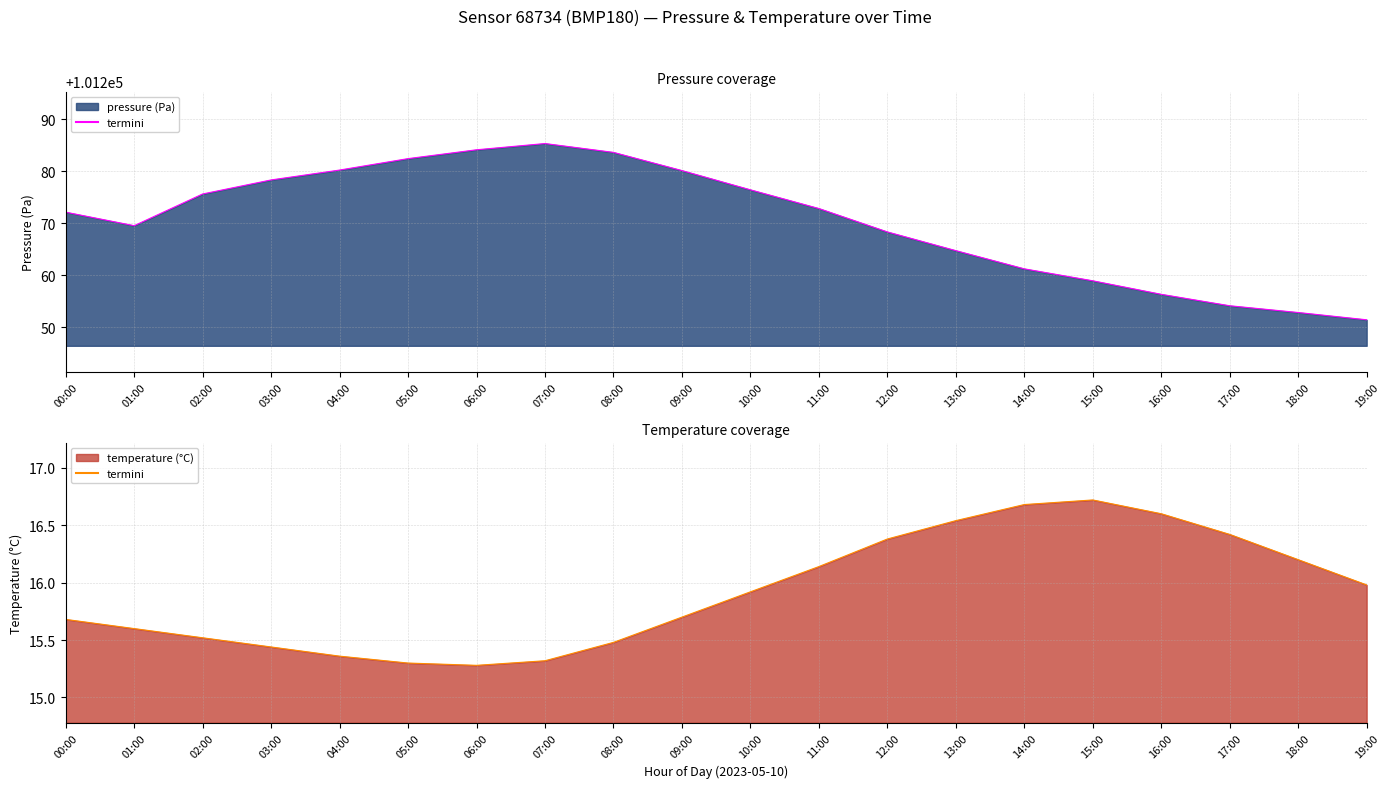

What is the maximum value shown in the chart?

101285.3